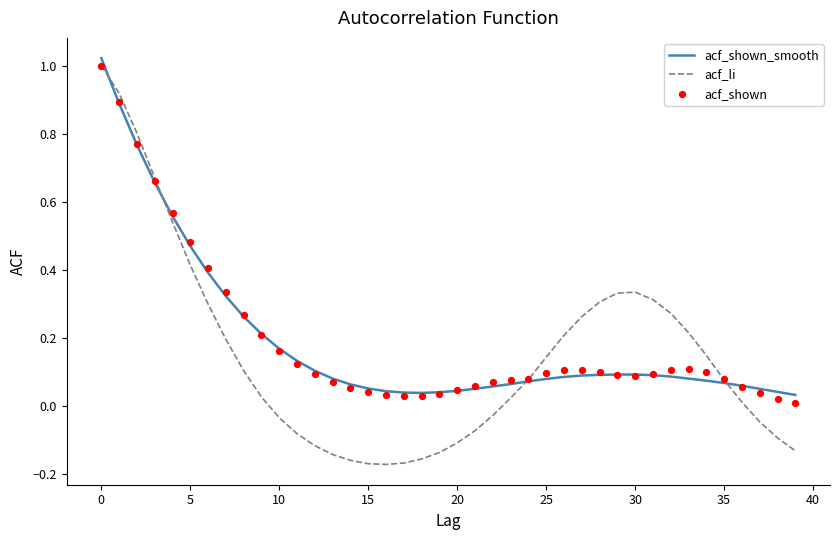

Which series contains the lowest Y value?

acf_li